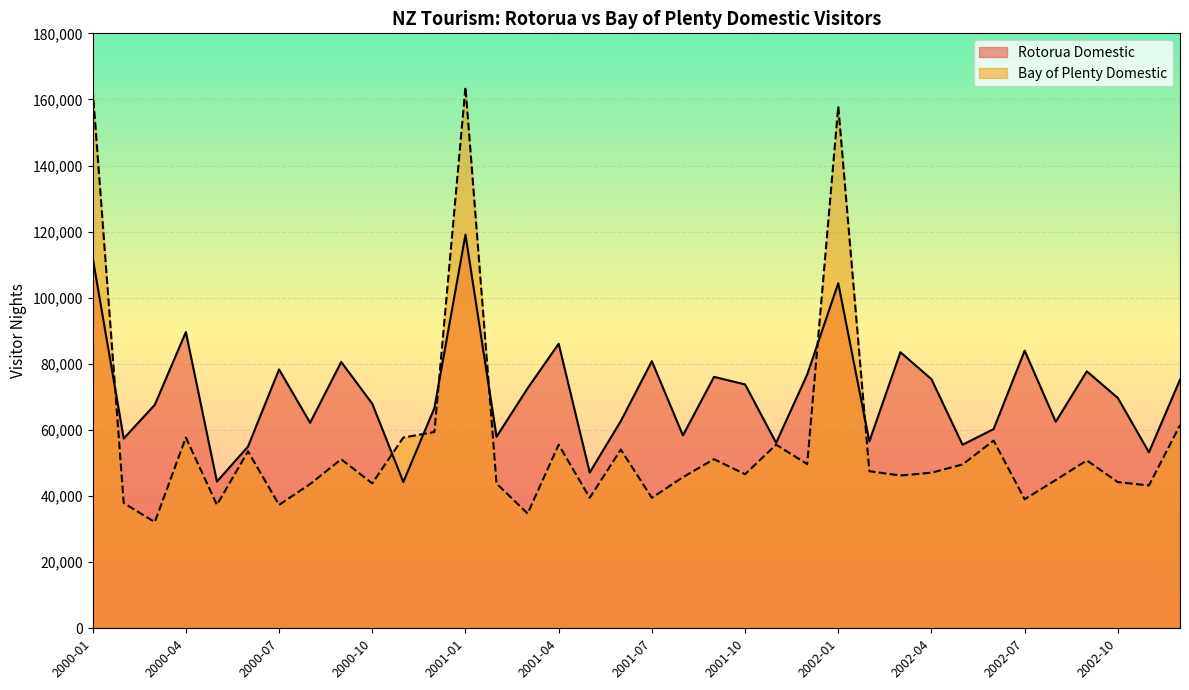

Which series changed the most between 2001-09 and 2002-06?

Rotorua Domestic